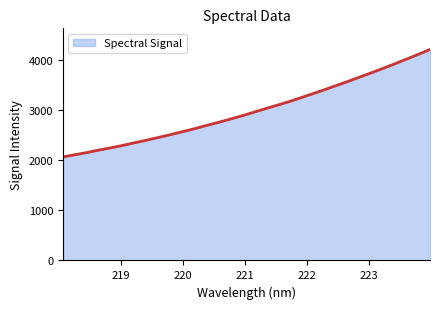

What is the smallest value displayed?

2064.2